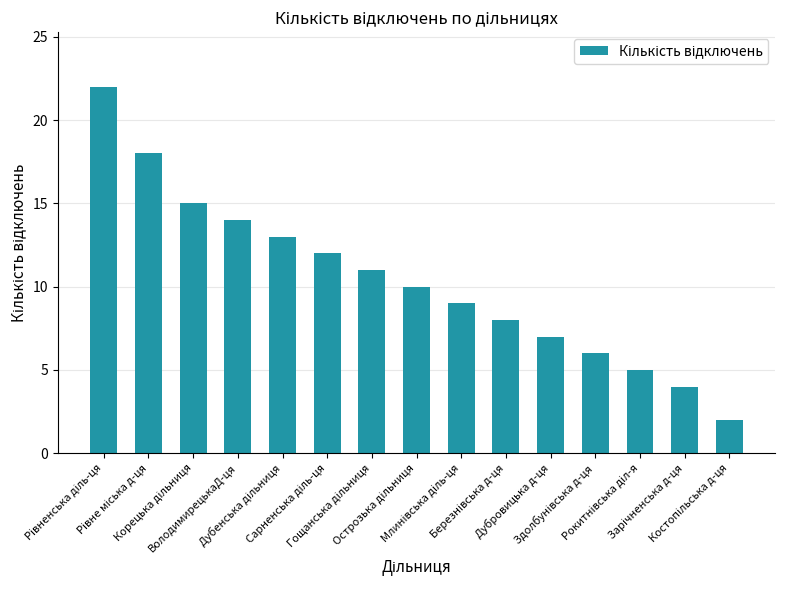

What is the maximum value shown in the chart?

22